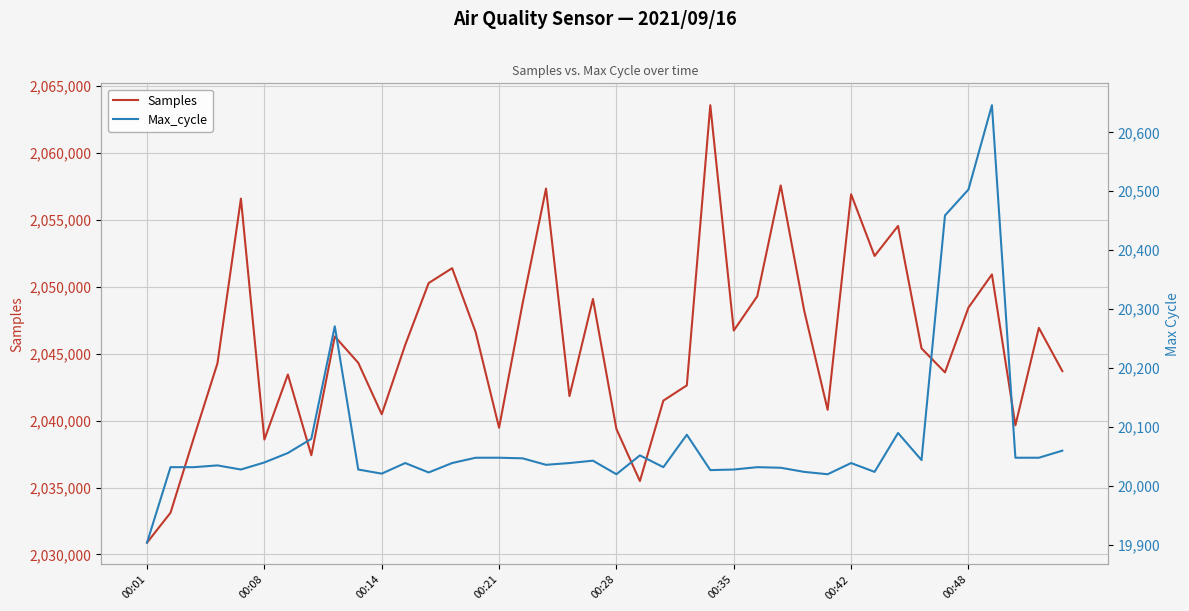

At which label does Samples reach its minimum?

00:01